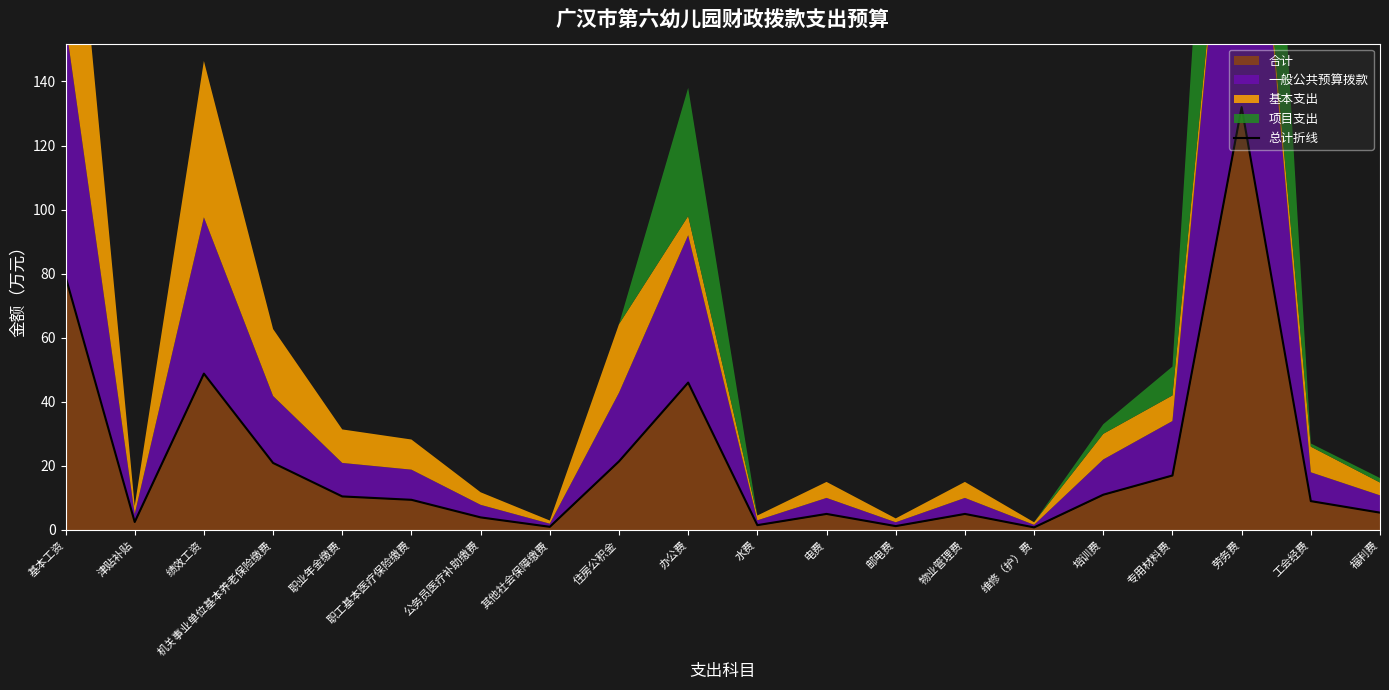

At which label is the value closest to 66?

基本工资